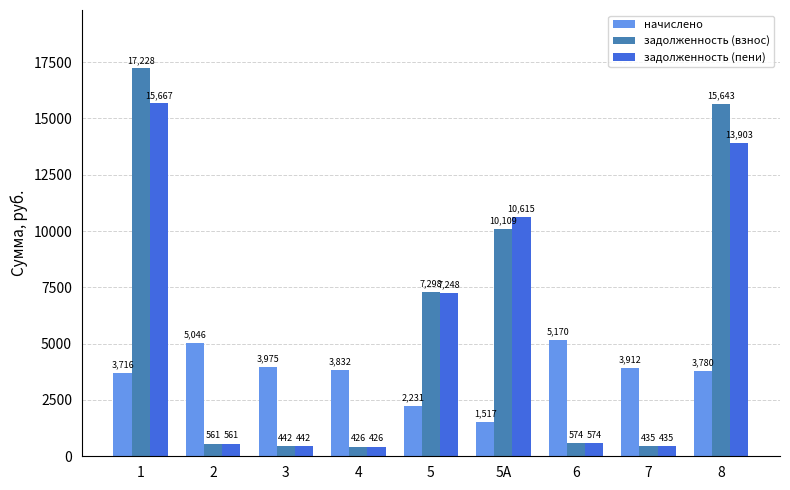

Is the value of начислено at 5 greater than the value of задолженность (пени) at 2?

Yes